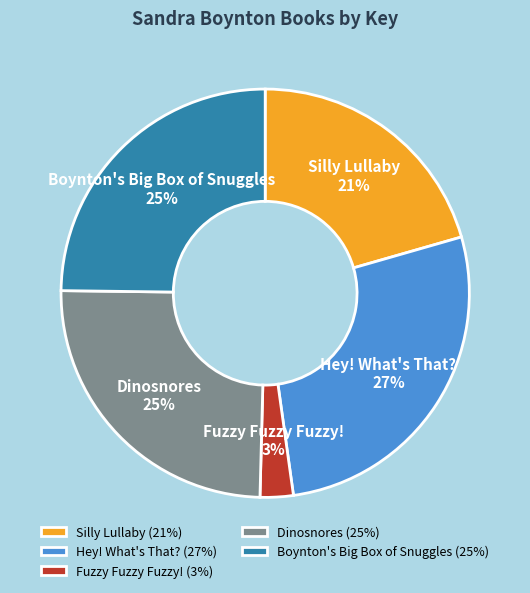

Which has a higher value, Dinosnores or Hey! What's That??

Hey! What's That?